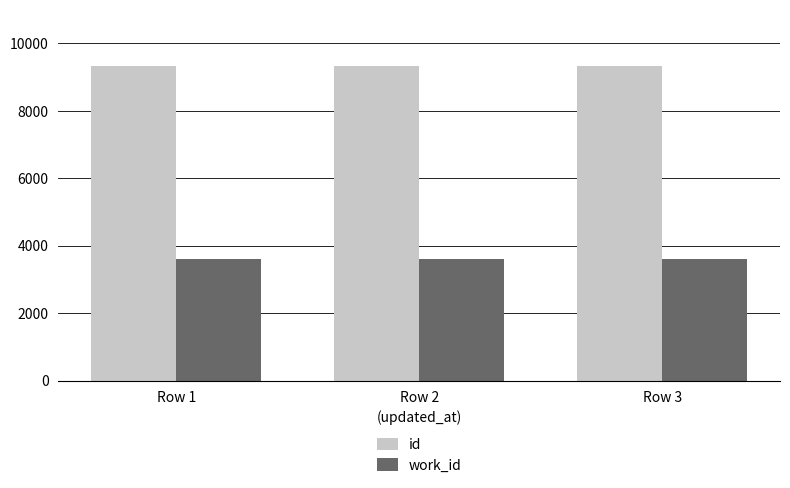

Read the work_id value at Row 2.

3598